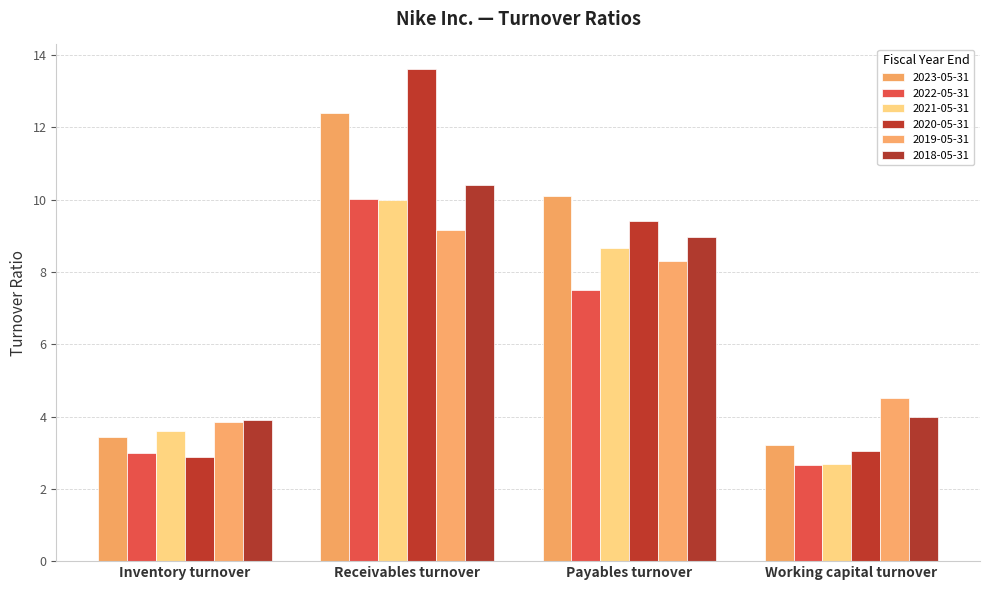

How many data points in 2020-05-31 are above 9?

2